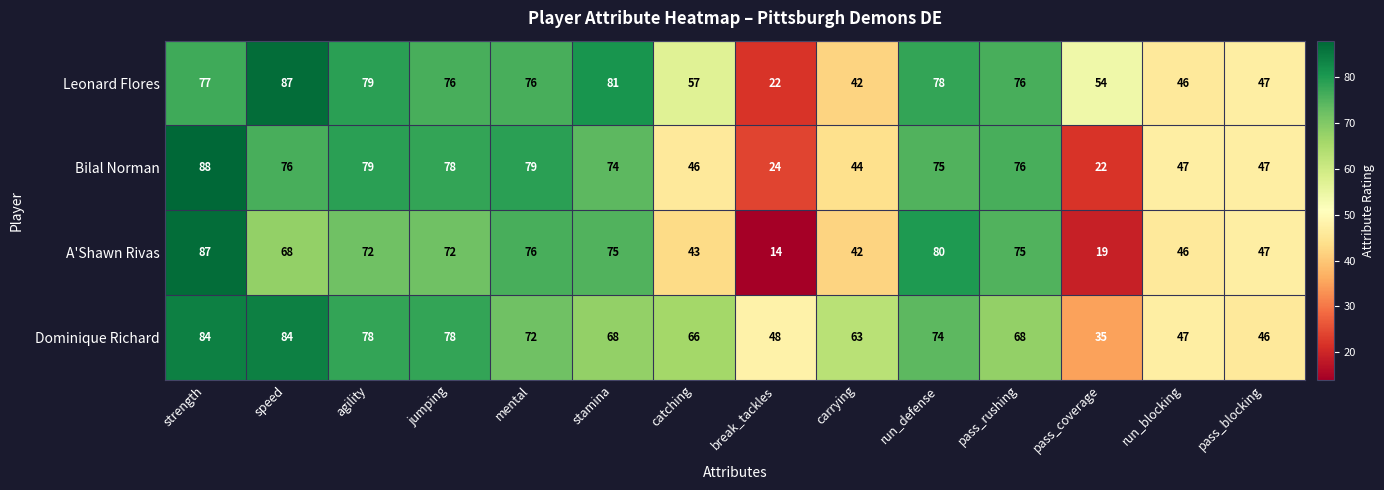

Which series has the widest spread of values?

A'Shawn Rivas